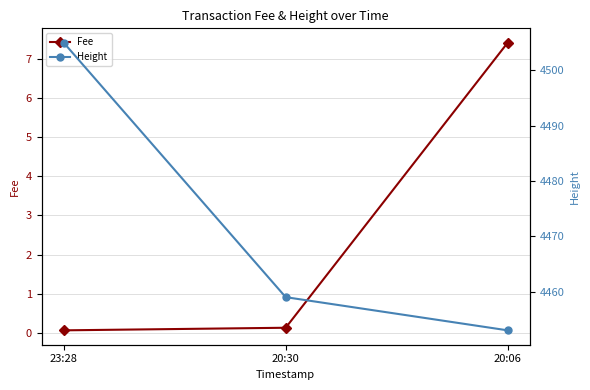

What position from the left is 20:30?

2